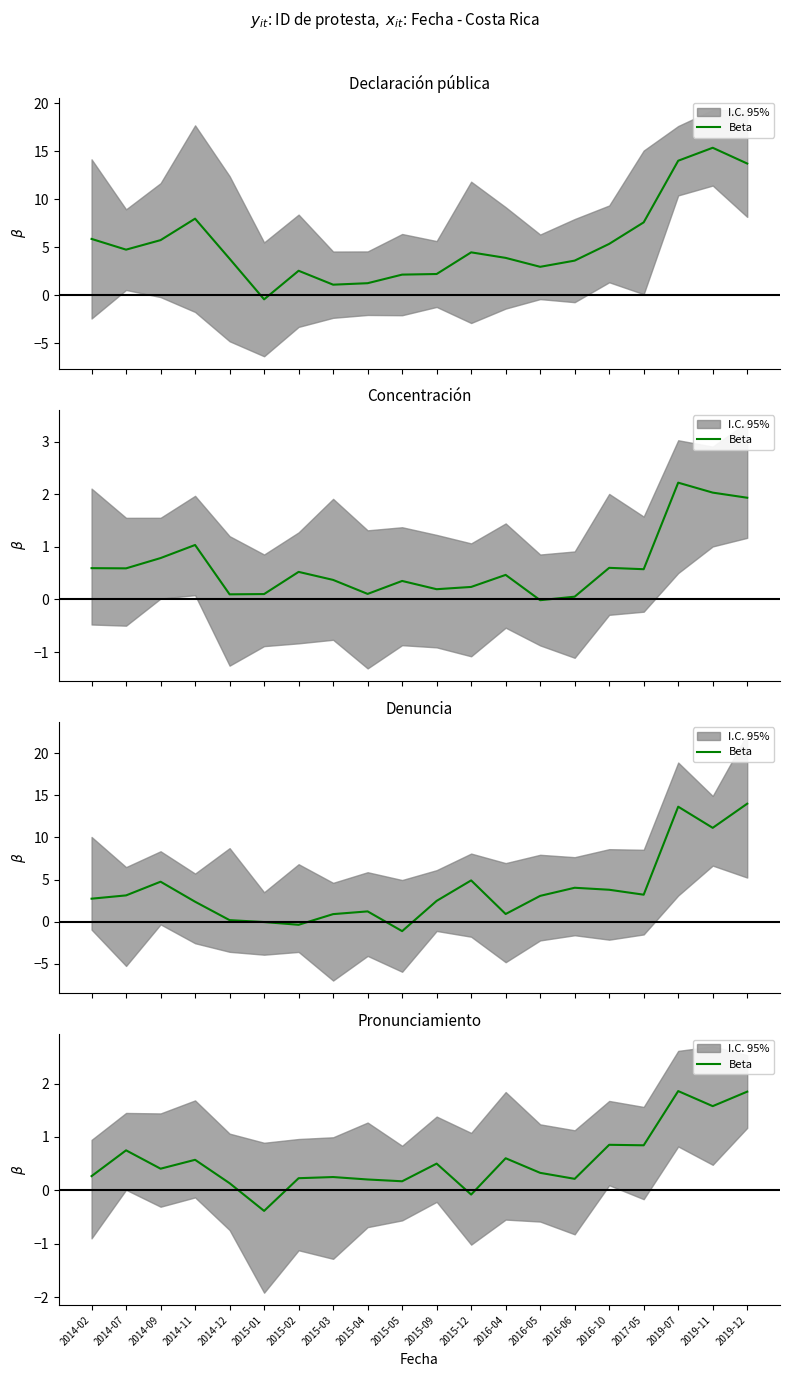

Is it true that the value at 2016-04 is 0.6?

True